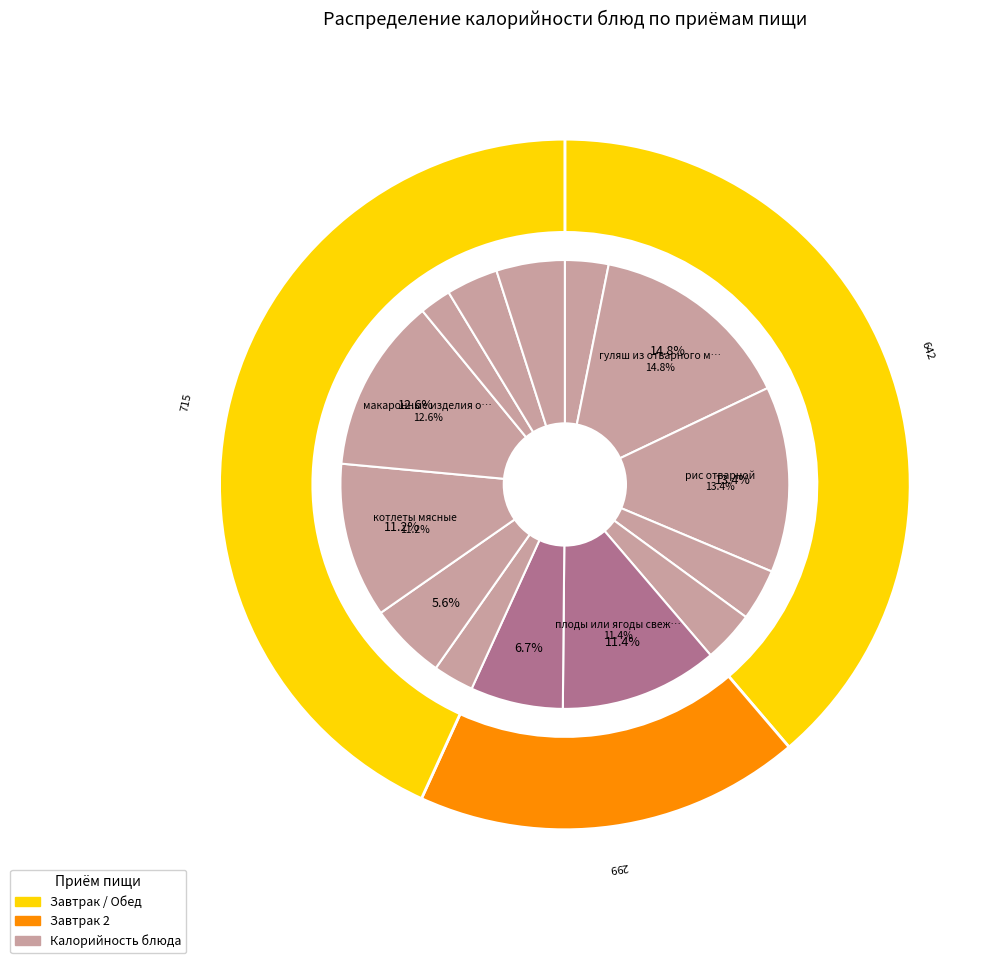

Count the number of slices in the pie.

14